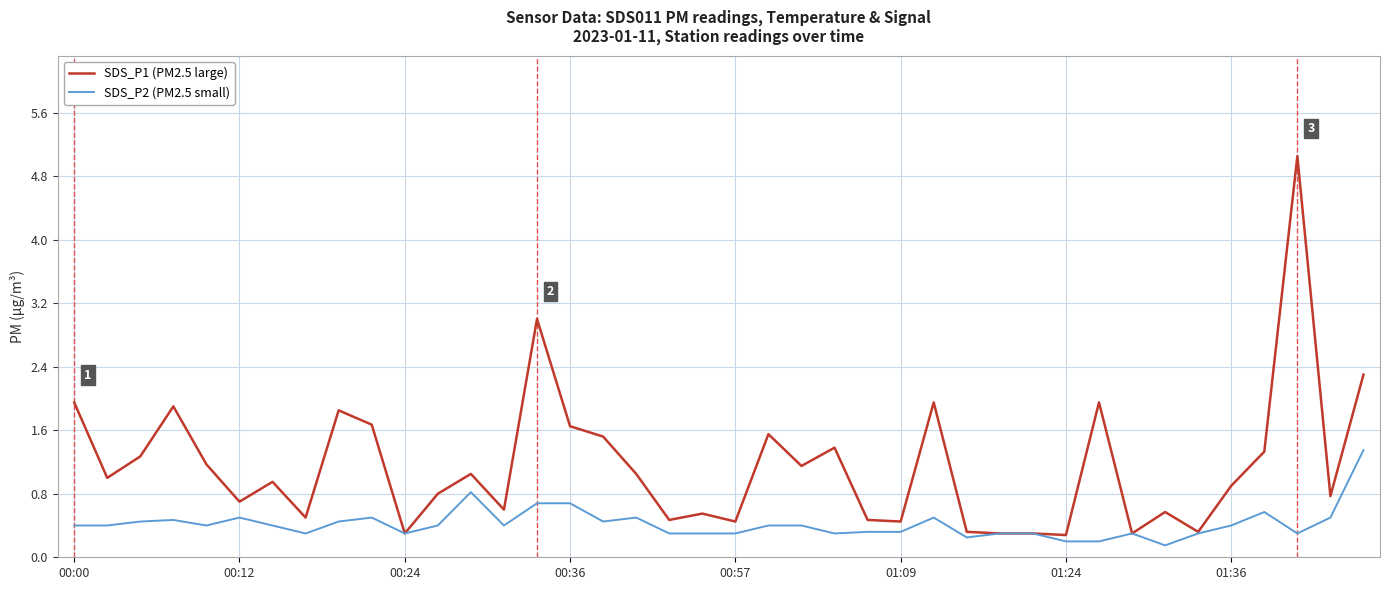

List the series in order of their peak value, highest first.

SDS_P1 (PM2.5 large), SDS_P2 (PM2.5 small)